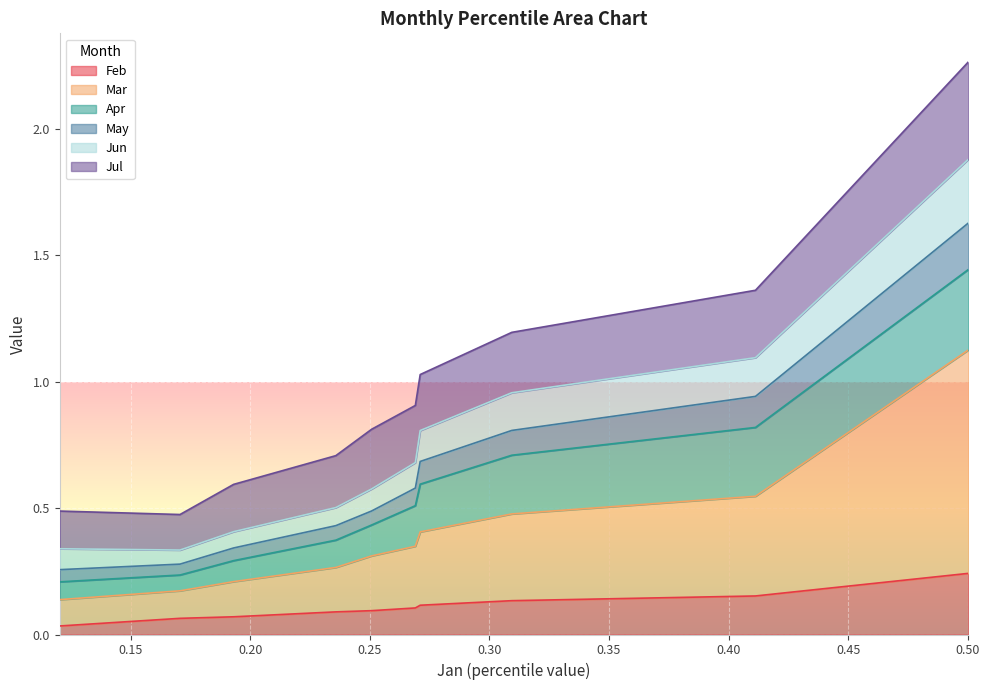

Is it true that Mar equals 0.3 at pct35?

True